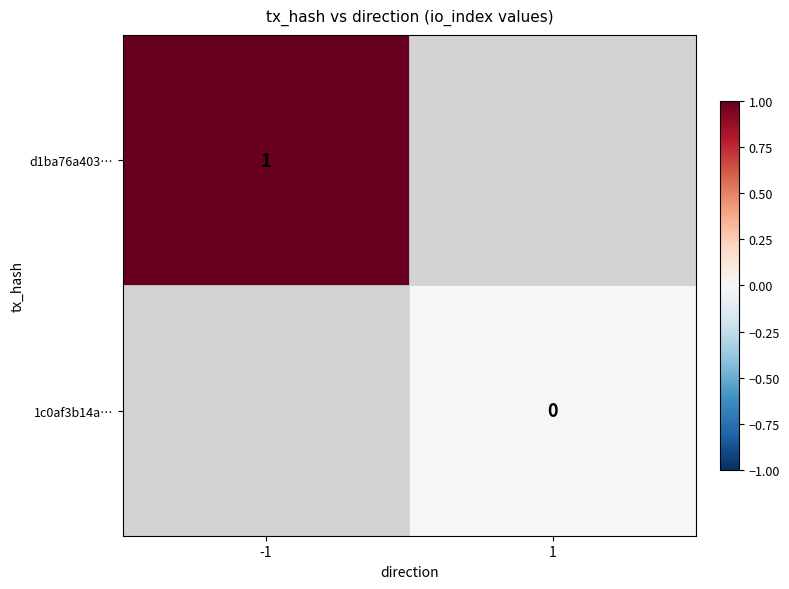

The d1ba76a403… series shows 1 at -1. True or false?

True